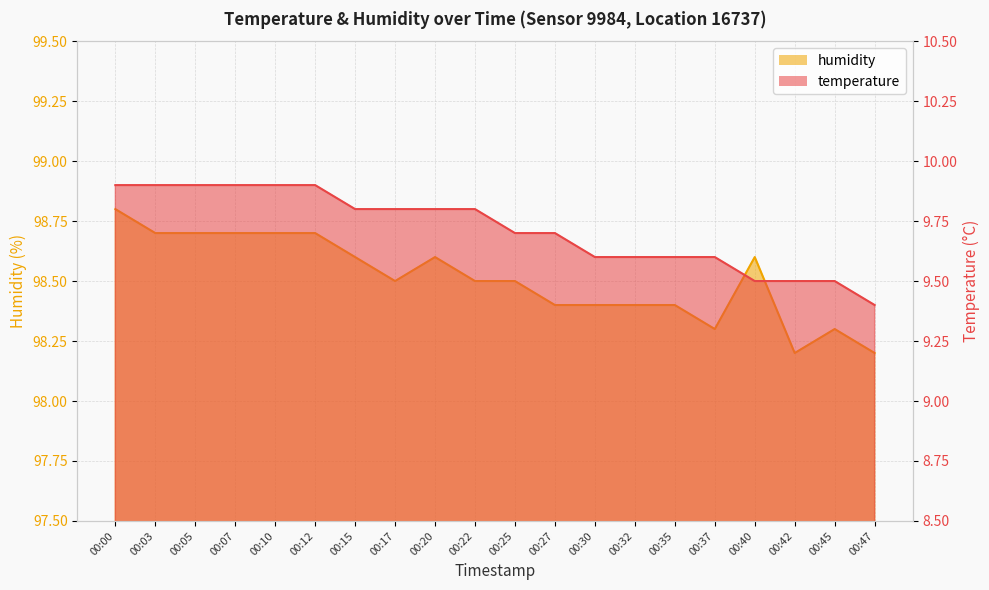

Is it true that humidity equals 141.2 at 00:07?

False